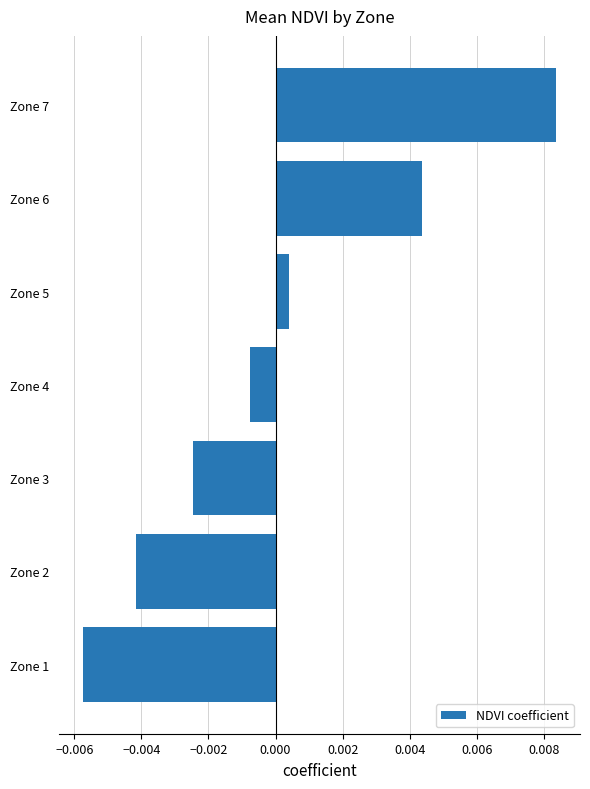

Which category has the lowest value across all series?

Zone 1